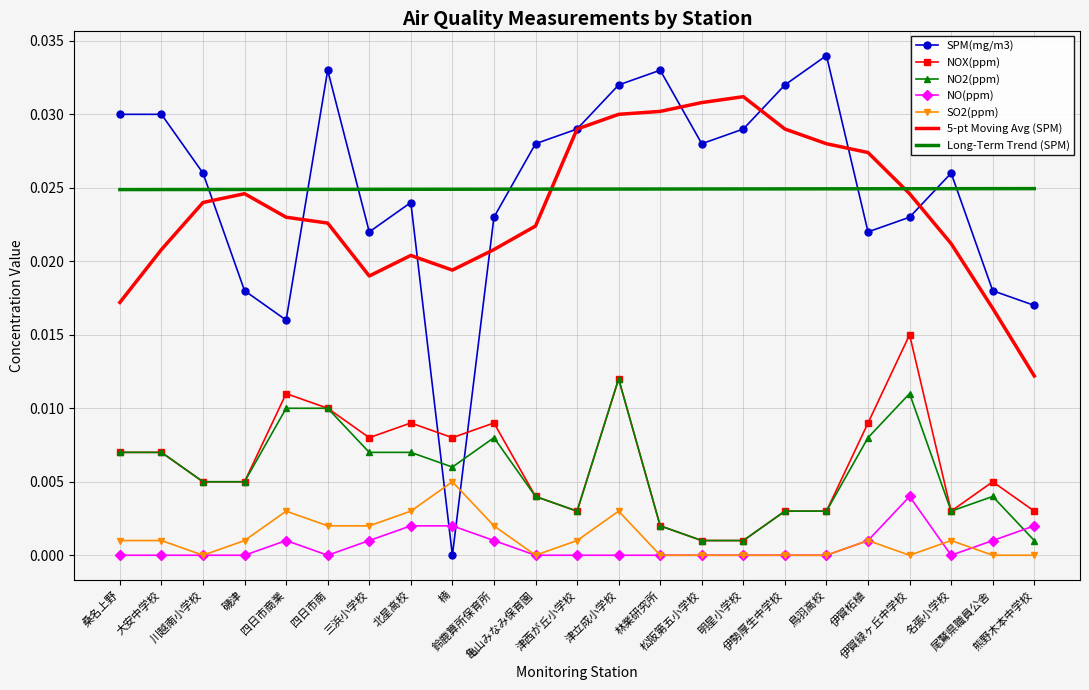

True or false: 5-pt Moving Avg (SPM) and NOX(ppm) cross at least once.

False